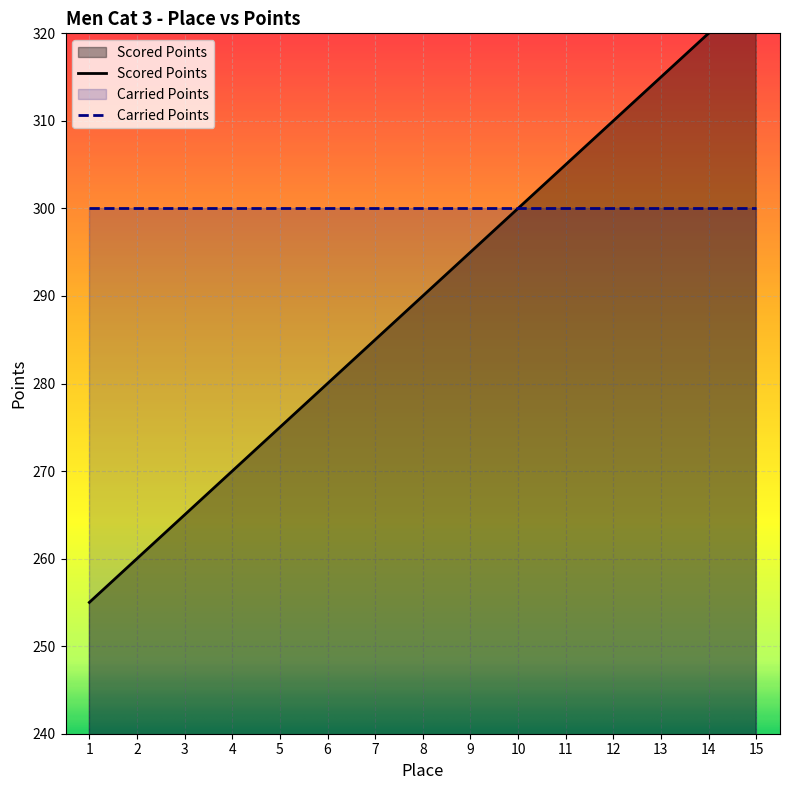

What is the difference between the values at 3 and 12?

45